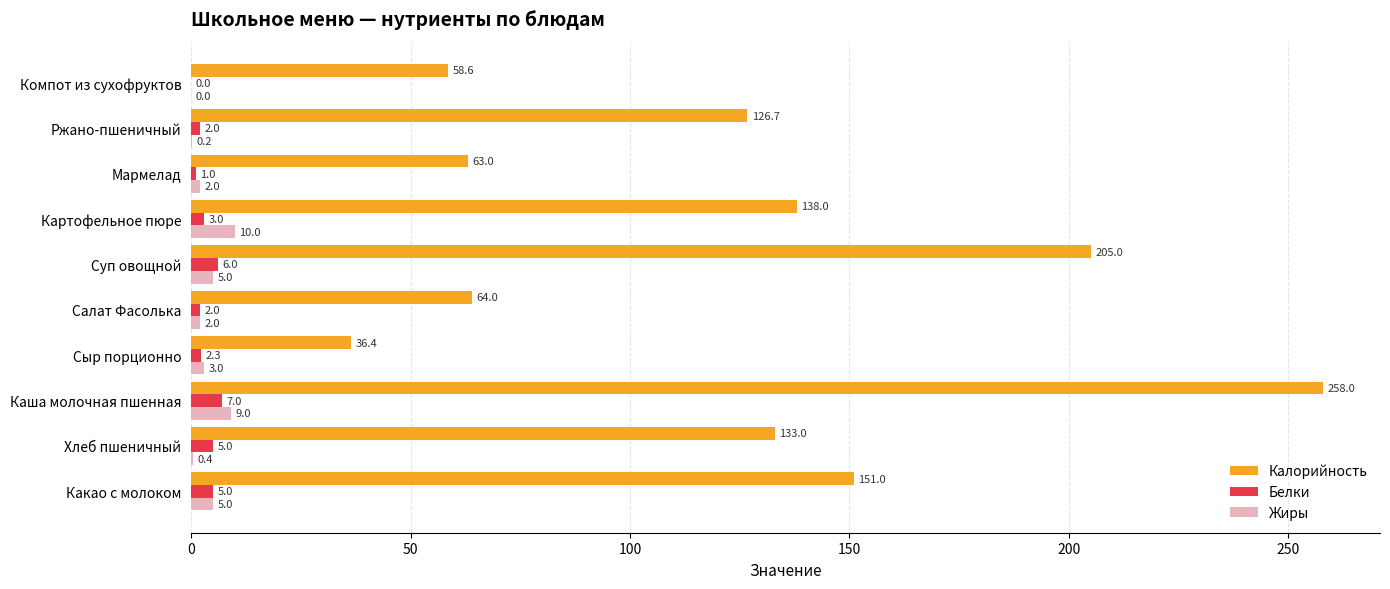

The Белки series shows 5.0 at Какао с молоком. True or false?

True